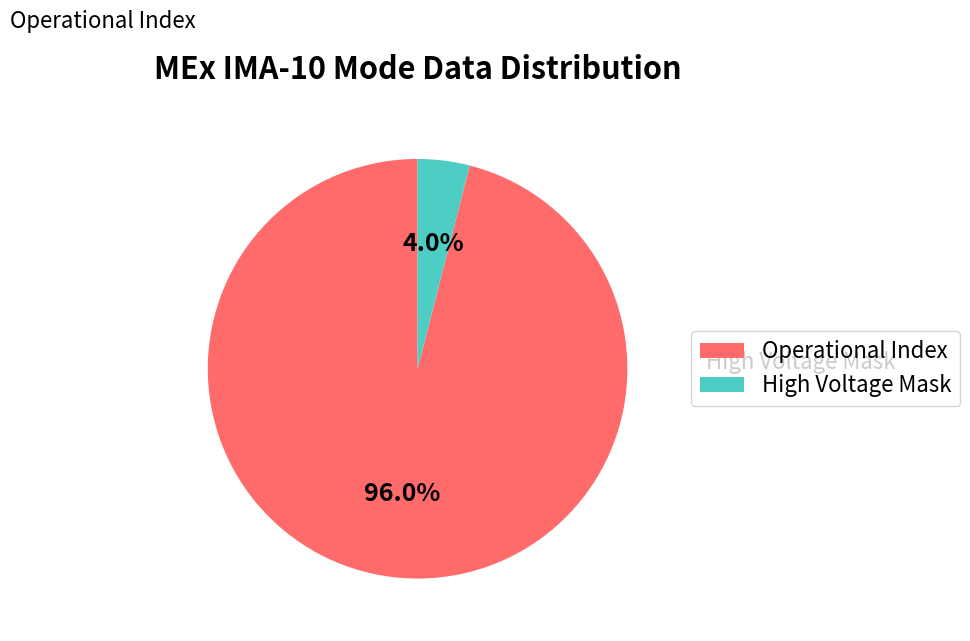

Which slice is the smallest?

High Voltage Mask